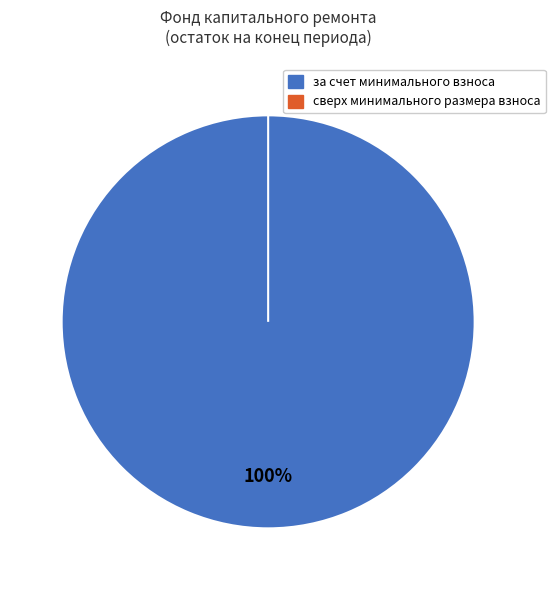

Rank the categories by value from lowest to highest.

сверх минимального размера взноса, за счет минимального взноса